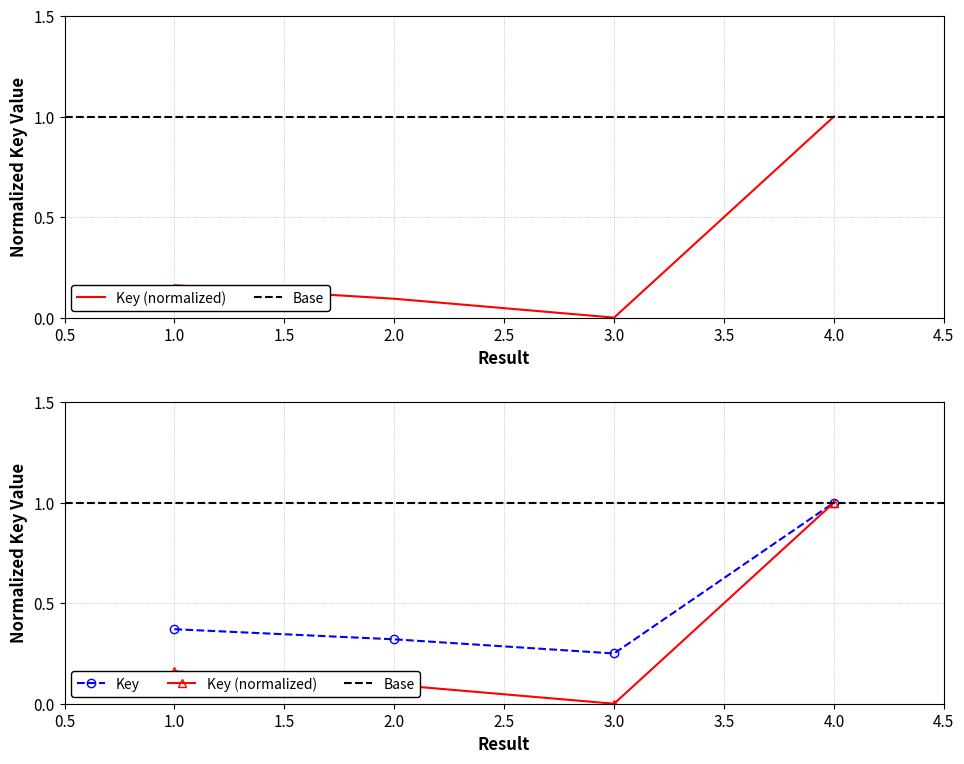

The value at 2 is 0.1. True or false?

True